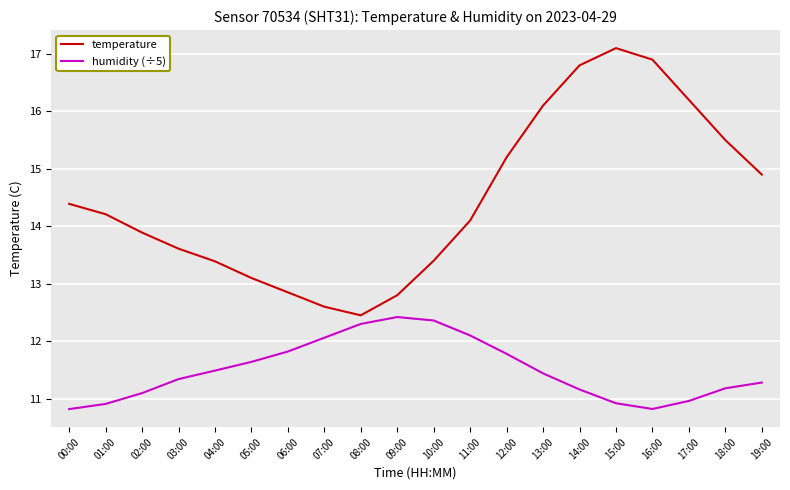

At which label does temperature first exceed 14?

00:00